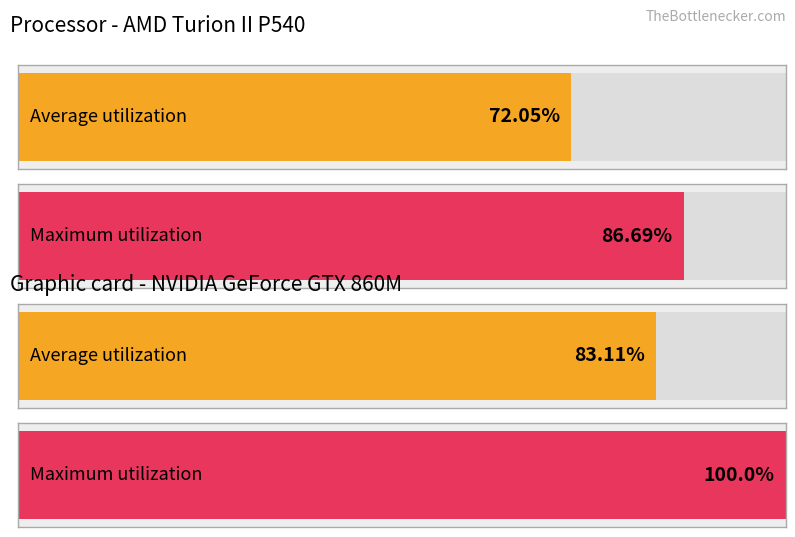

Are the bars horizontal?

Yes